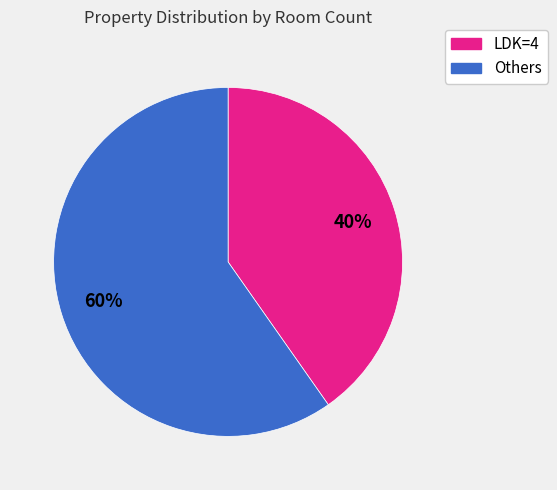

Is there a majority slice in this chart?

Yes